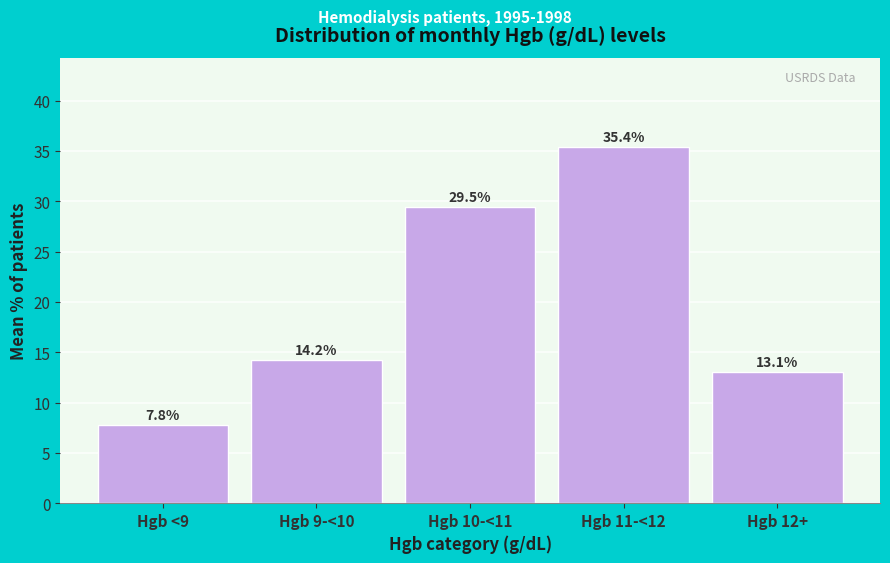

Reading left to right, extract all data points from this chart.

Hgb <9=7.8	Hgb 9-<10=14.2	Hgb 10-<11=29.5	Hgb 11-<12=35.4	Hgb 12+=13.1